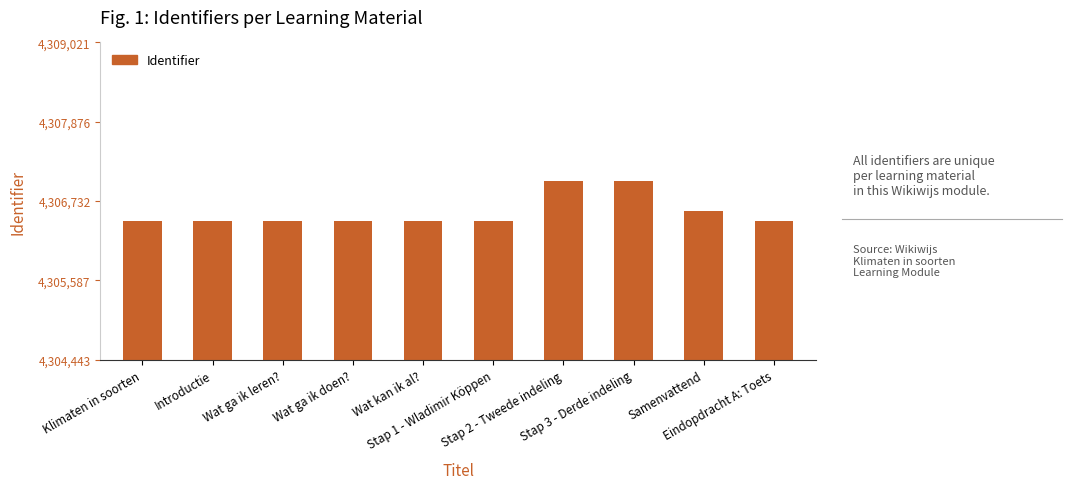

What is the average value?

4306576